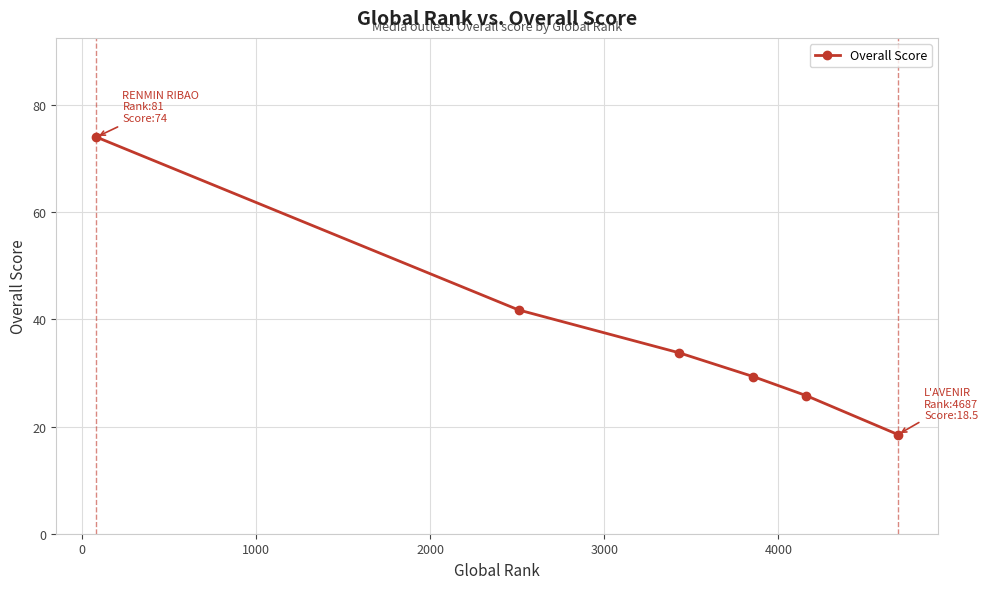

What is the difference between the second highest and second lowest values?

16.0